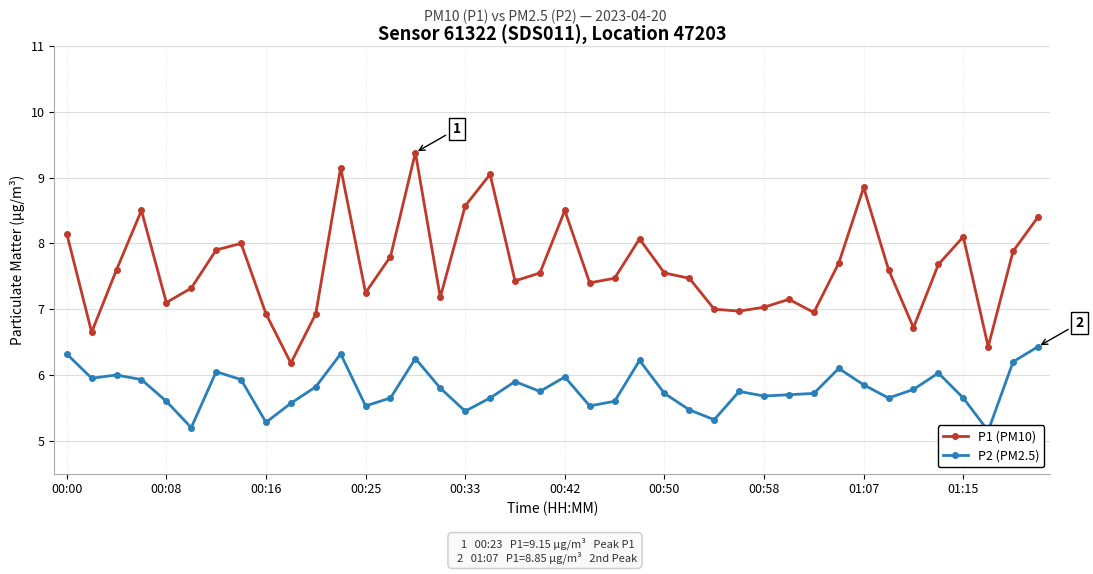

Count the number of categories in the chart.

40